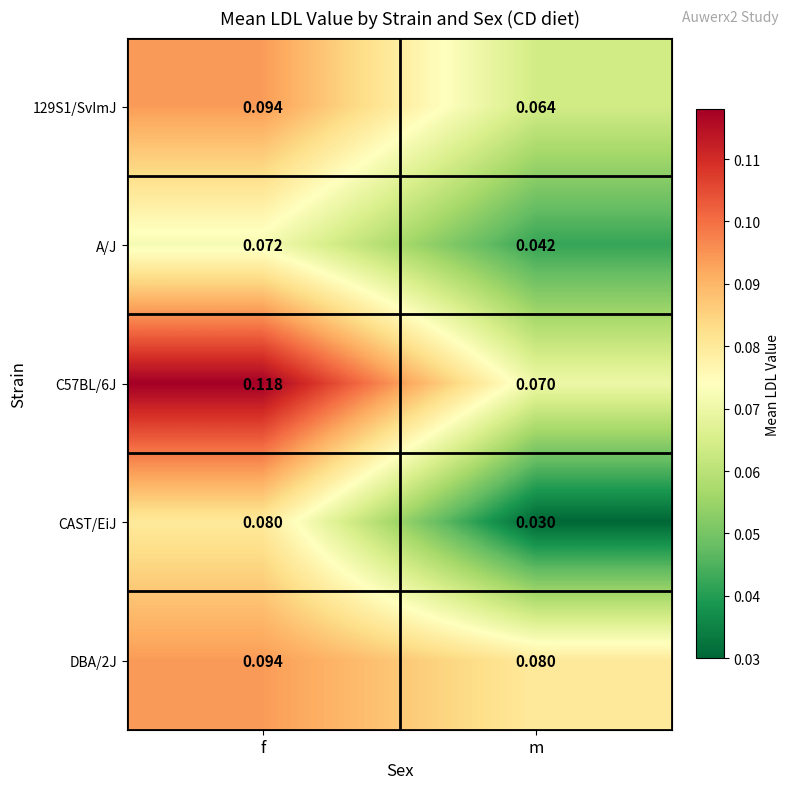

At which category does the chart reach its peak across all series?

f